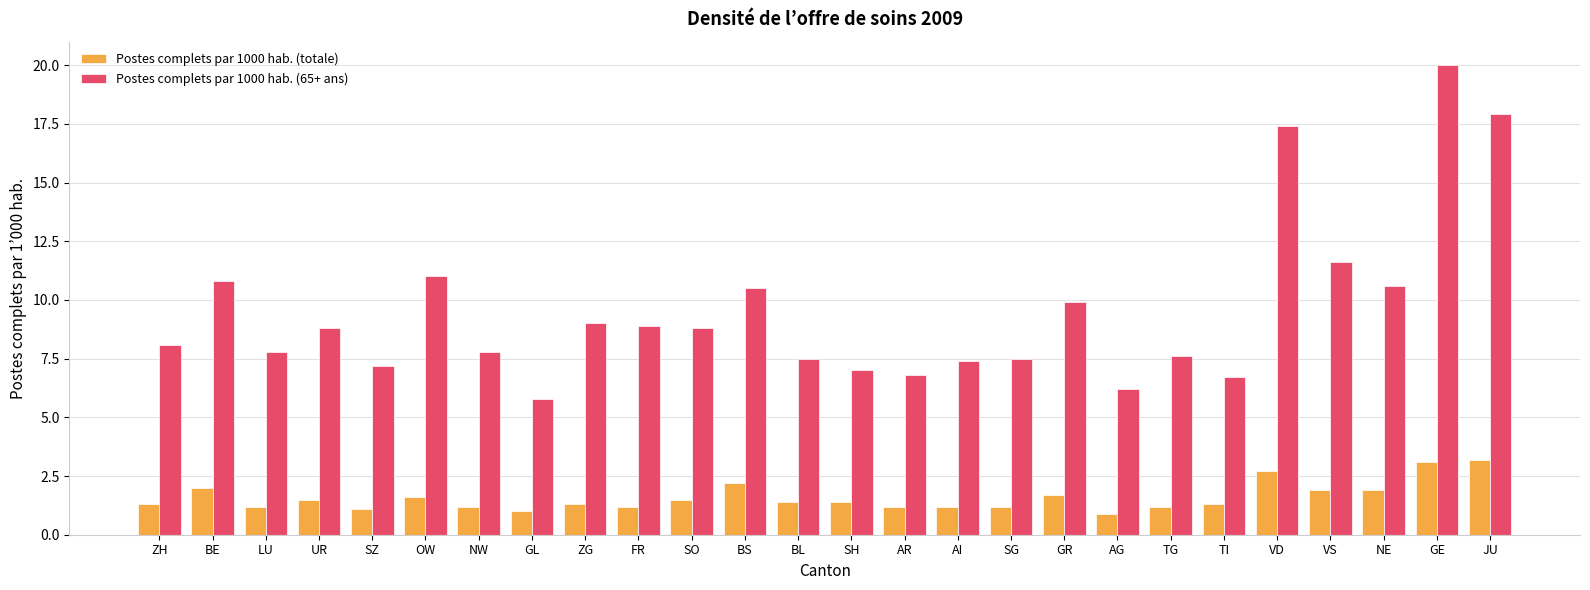

Reading right to left, extract all data points from this chart.

Postes complets par 1000 hab. (totale): 3.2	3.1	1.9	1.9	2.7	1.3	1.2	0.9	1.7	1.2	1.2	1.2	1.4	1.4	2.2	1.5	1.2	1.3	1.0	1.2	1.6	1.1	1.5	1.2	2.0	1.3
Postes complets par 1000 hab. (65+ ans): 17.9	20.0	10.6	11.6	17.4	6.7	7.6	6.2	9.9	7.5	7.4	6.8	7.0	7.5	10.5	8.8	8.9	9.0	5.8	7.8	11.0	7.2	8.8	7.8	10.8	8.1